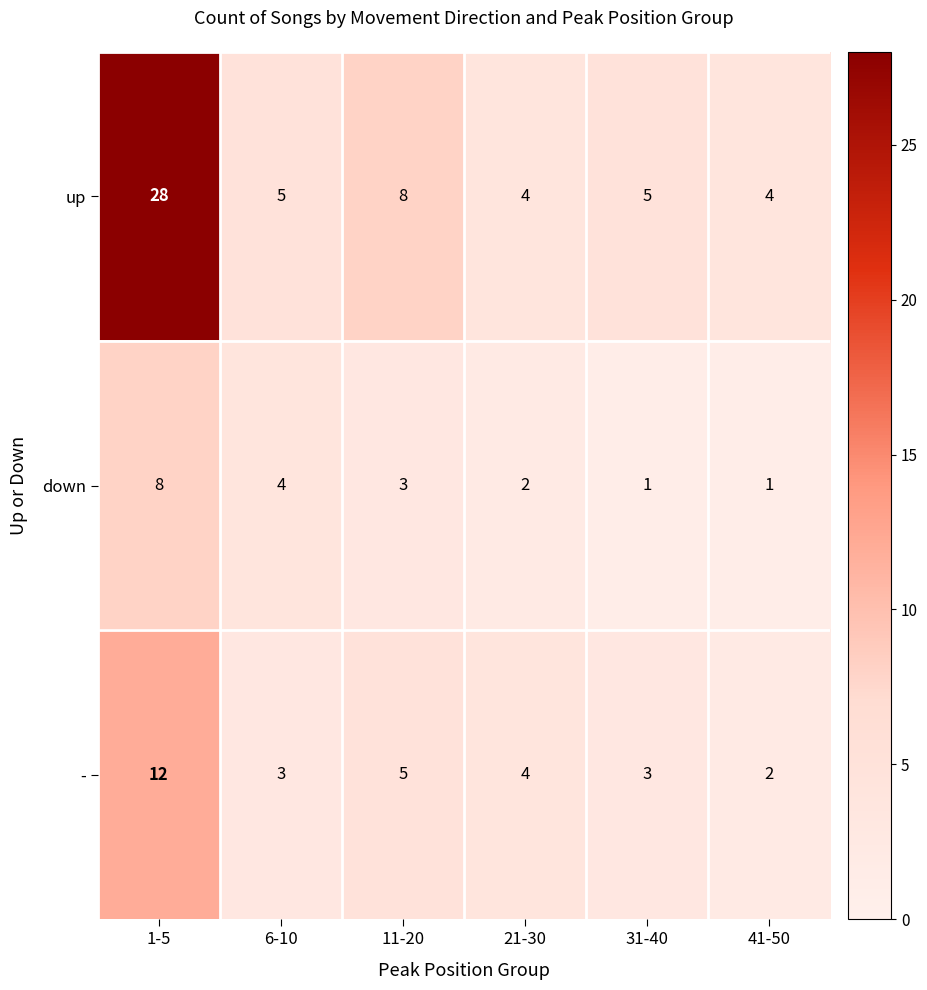

Reading left to right, list all the values displayed in this chart.

up: 1-5=28	6-10=5	11-20=8	21-30=4	31-40=5	41-50=4
down: 1-5=8	6-10=4	11-20=3	21-30=2	31-40=1	41-50=1
-: 1-5=12	6-10=3	11-20=5	21-30=4	31-40=3	41-50=2